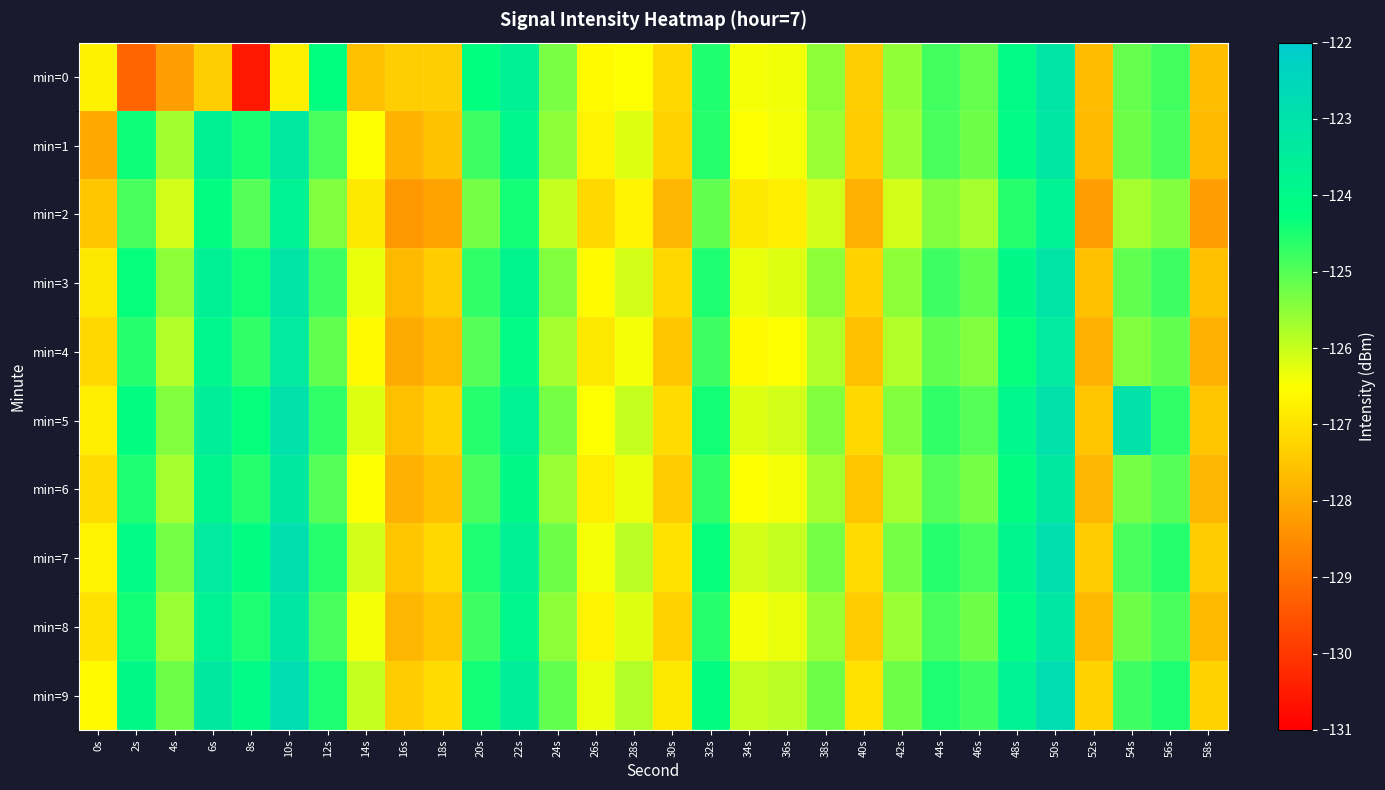

What is the spread (max minus min) of values at 8s?

6.5